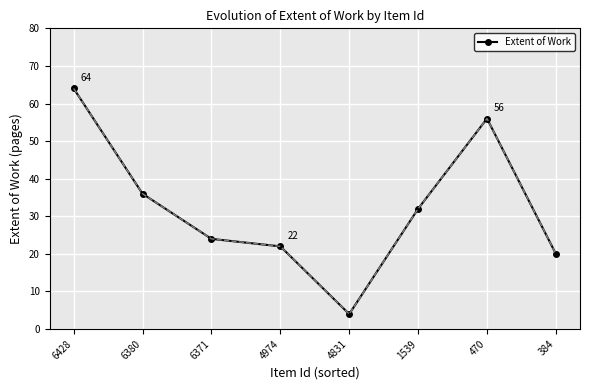

The value at 6428 is 88. True or false?

False